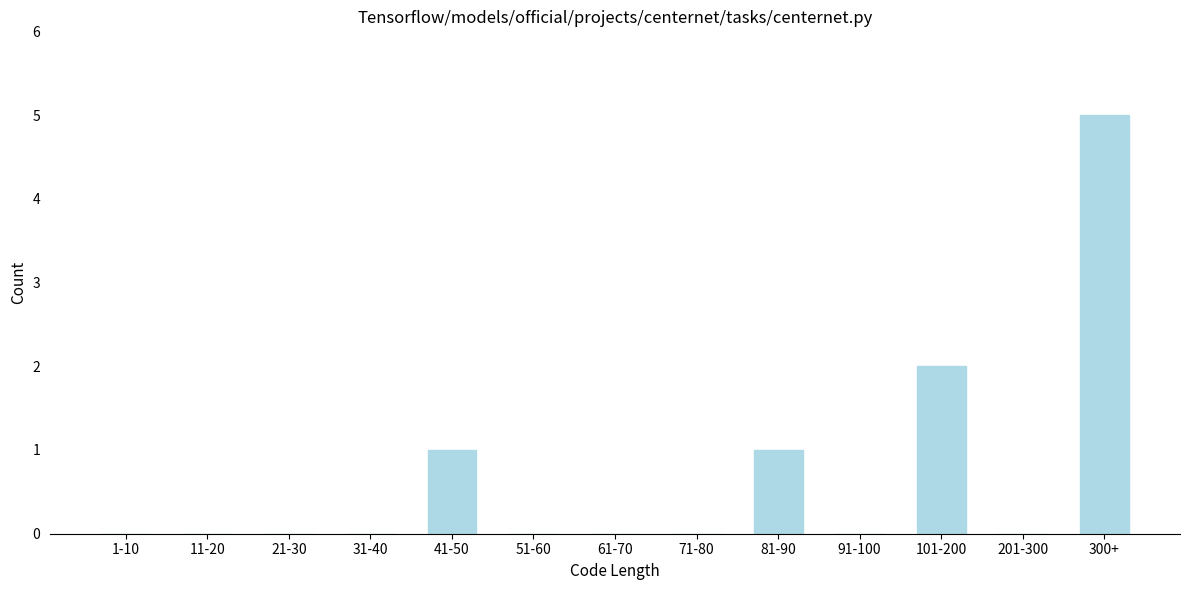

Reading left to right, transcribe all the data shown in this chart.

1-10=0	11-20=0	21-30=0	31-40=0	41-50=1	51-60=0	61-70=0	71-80=0	81-90=1	91-100=0	101-200=2	201-300=0	300+=5